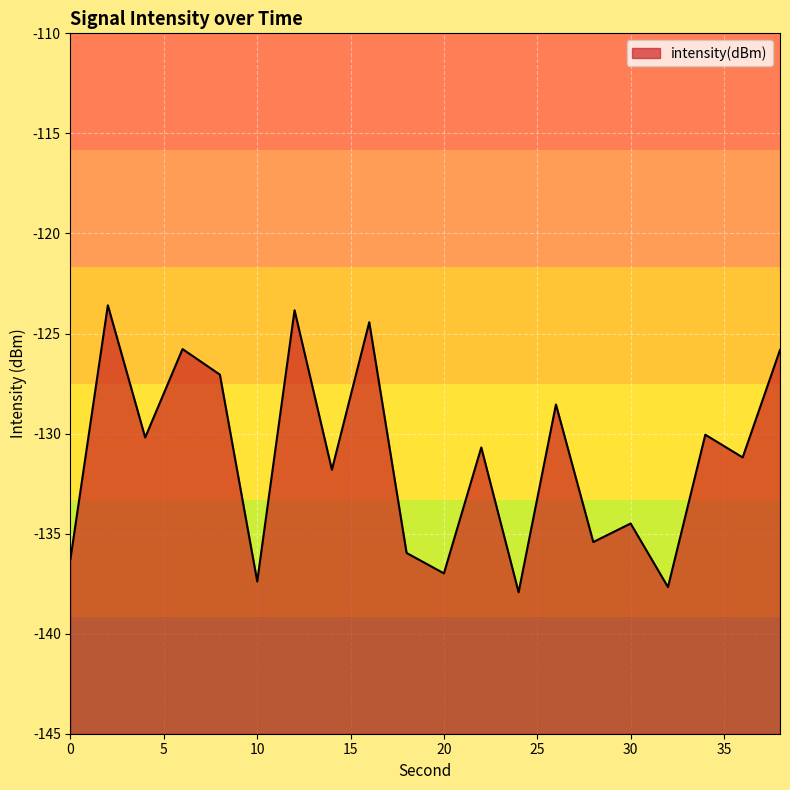

True or false: the data has more than 0 interior local peaks.

True